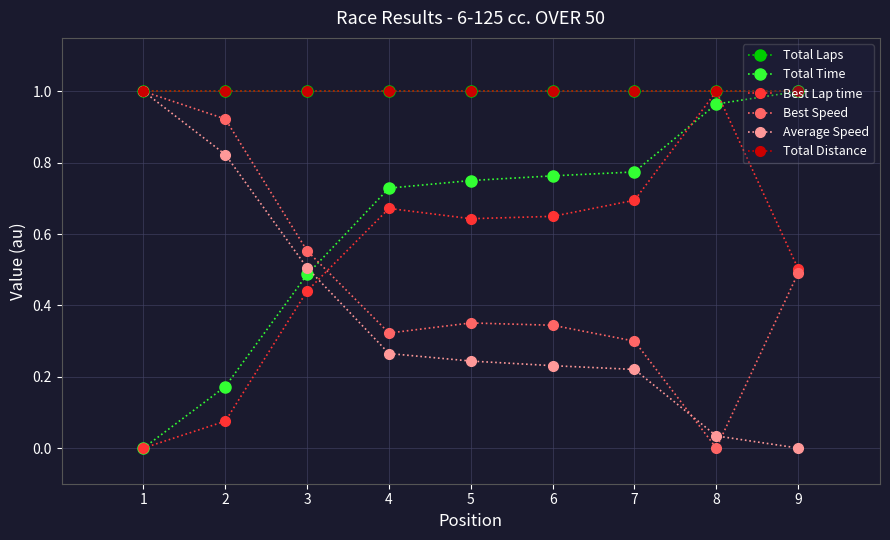

What is the total value across all series at 9?

4.0